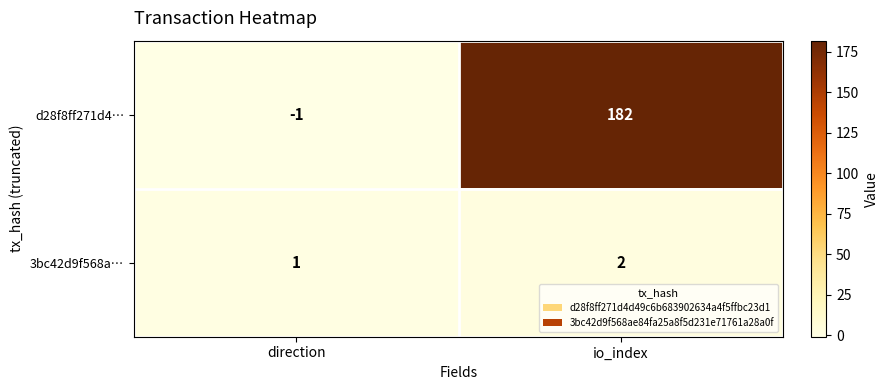

At which label is 3bc42d9f568a… closest to 1?

direction